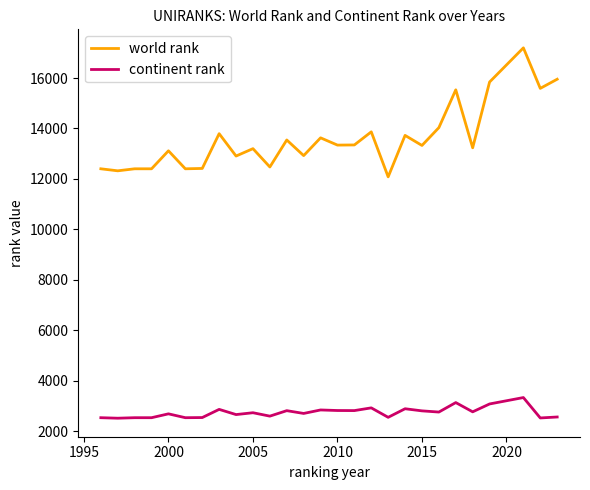

What is the lowest value of the world rank series?

12080